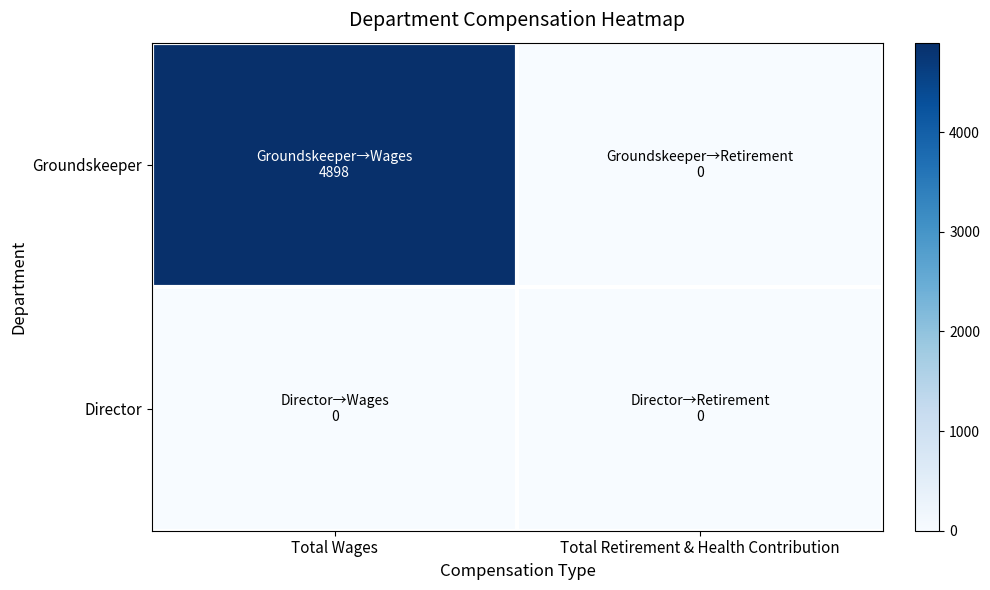

Count the number of categories in the chart.

2